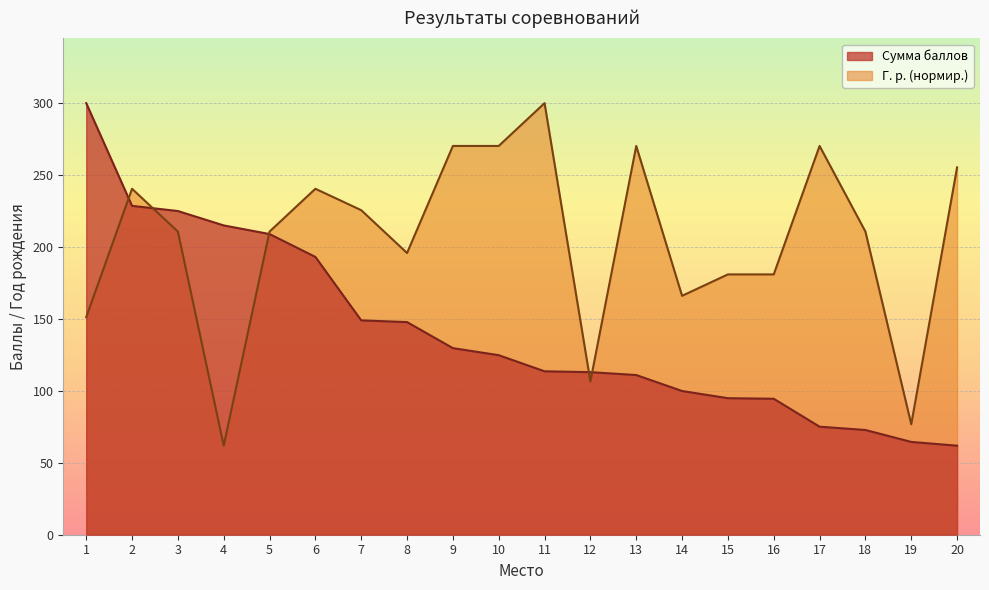

What is the smallest value displayed?

61.9